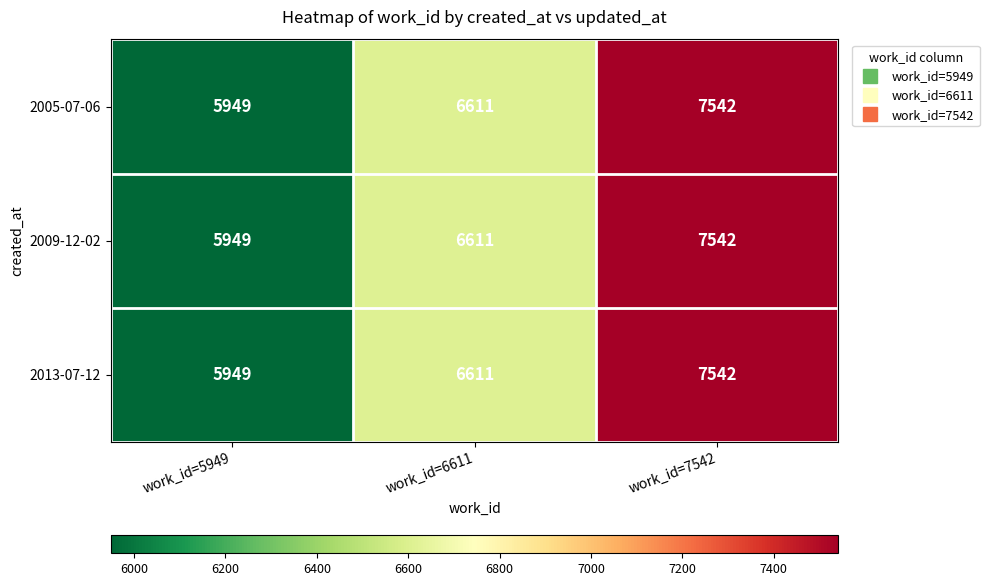

Where is 2009-12-02 nearest to the value 6745?

work_id=6611